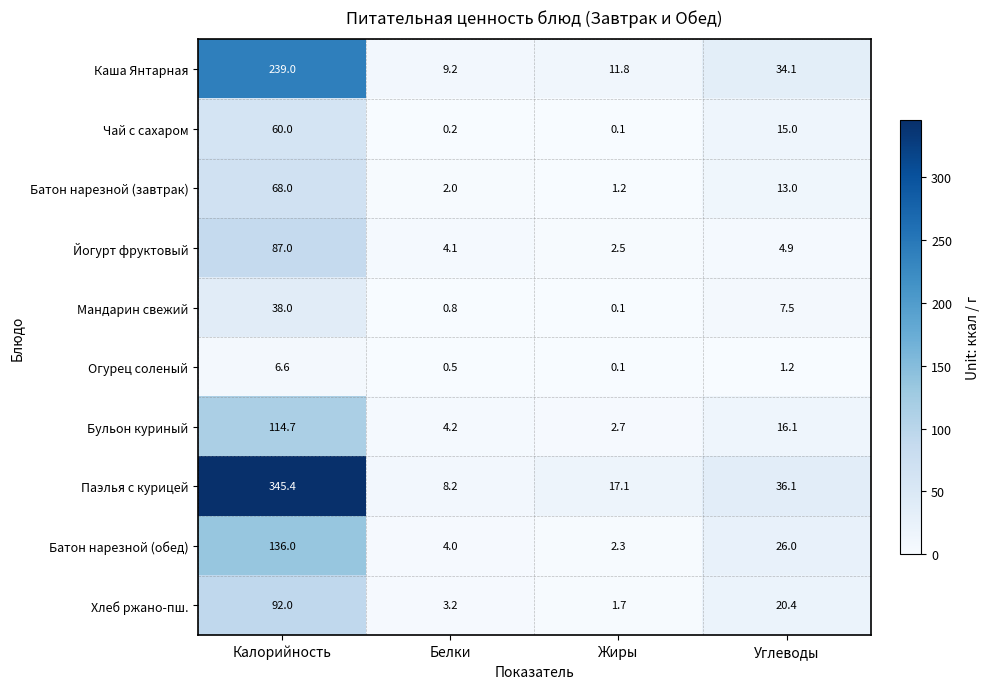

At which category does the chart reach its minimum across all series?

Жиры